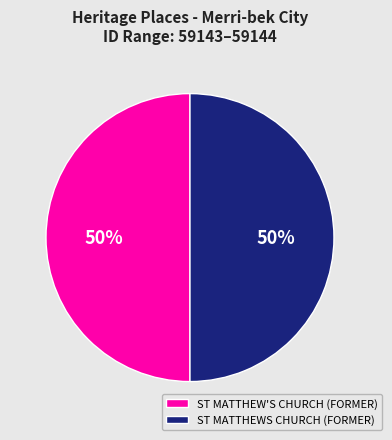

To the nearest percent, what is the average slice percentage?

50%